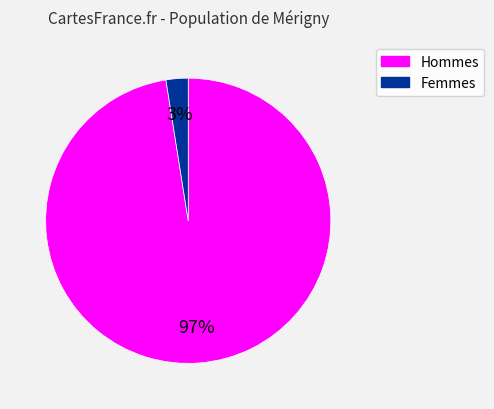

Is there a majority slice in this chart?

Yes